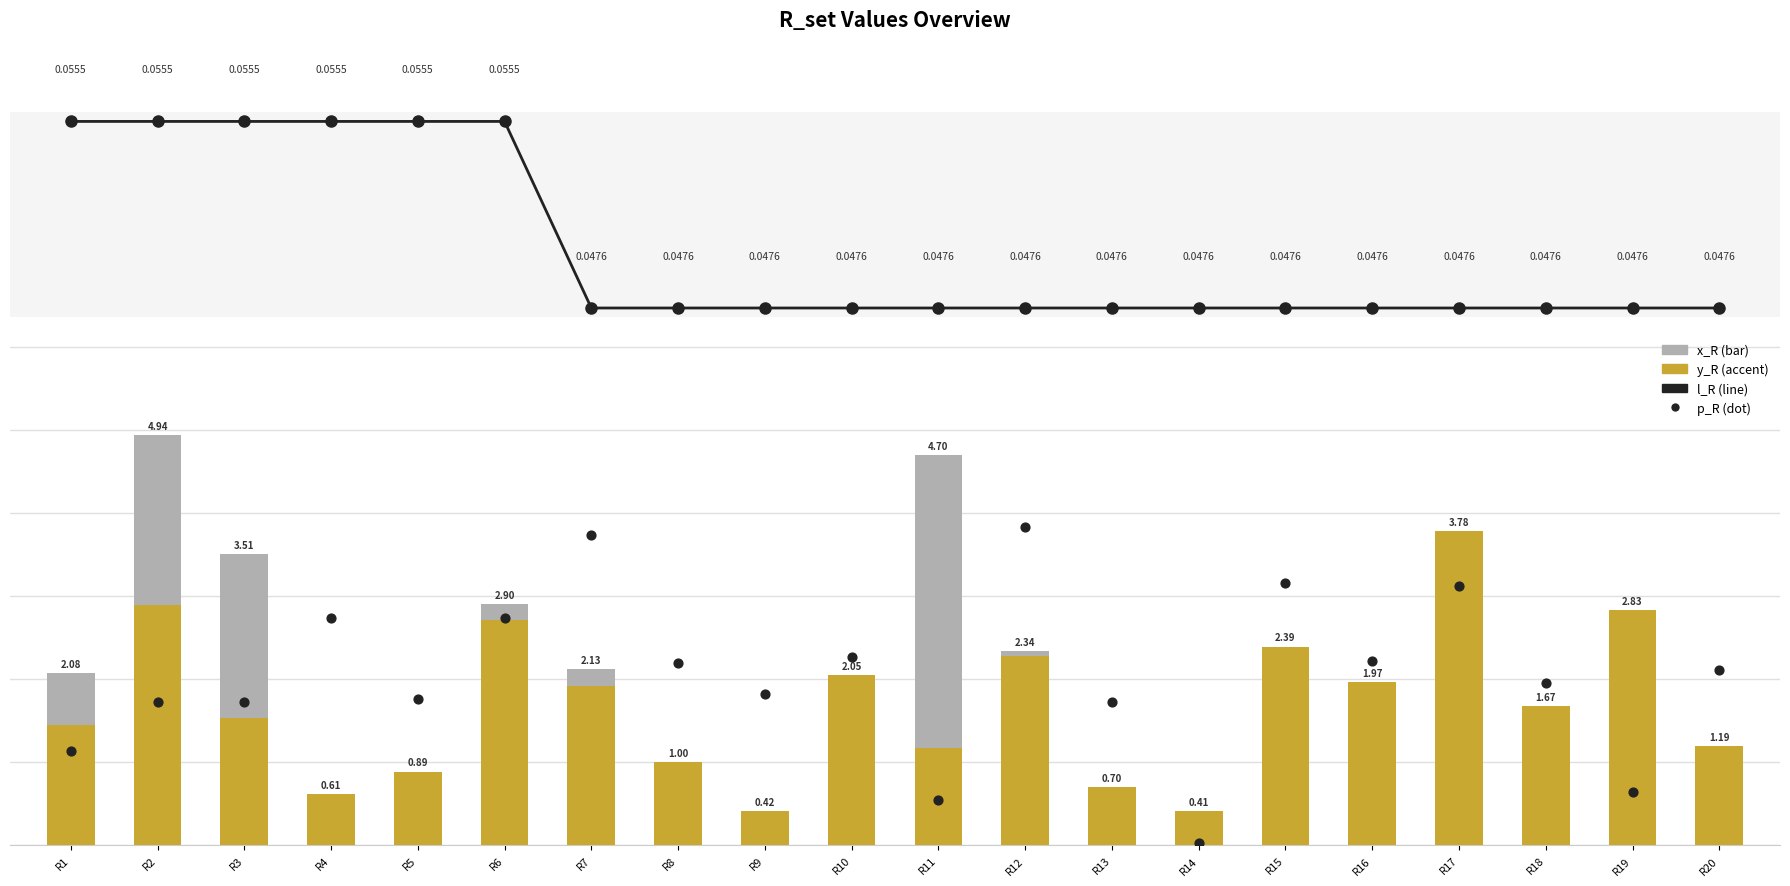

Which series reaches the minimum Y coordinate?

p_R